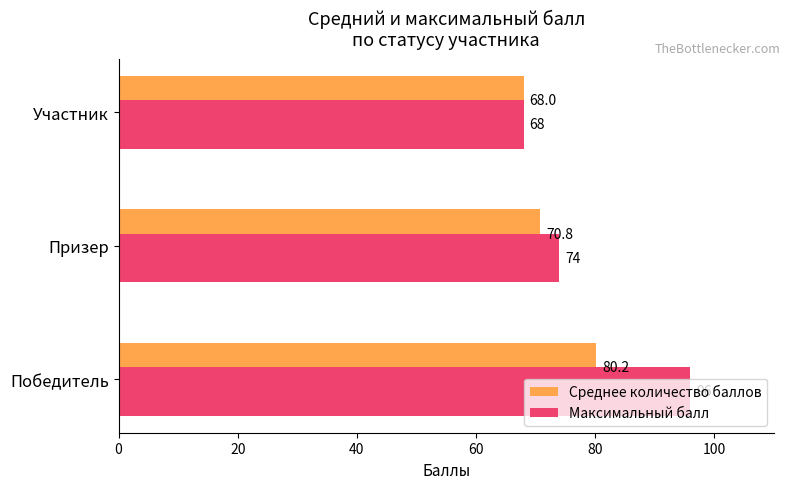

The value of Максимальный балл at Участник is 68.0. True or false?

True